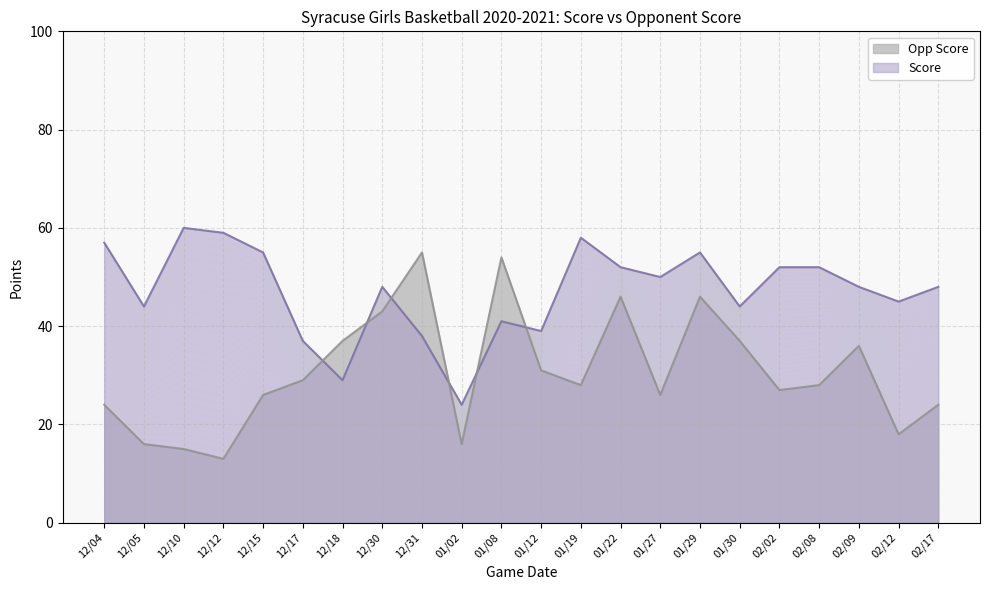

Reading left to right, what are all the values shown in this chart?

Score: 57	44	60	59	55	37	29	48	38	24	41	39	58	52	50	55	44	52	52	48	45	48
Opp Score: 24	16	15	13	26	29	37	43	55	16	54	31	28	46	26	46	37	27	28	36	18	24